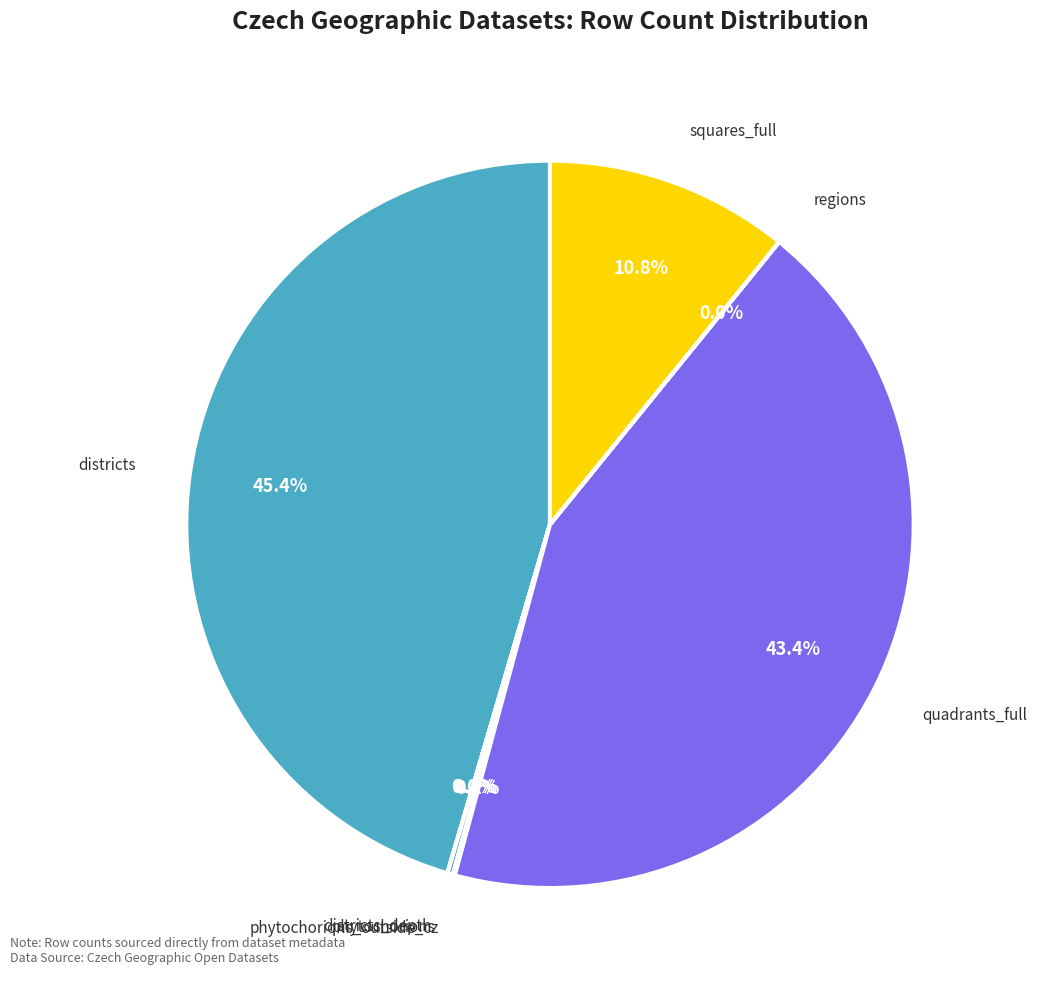

Is there any slice that represents more than half of the pie?

No